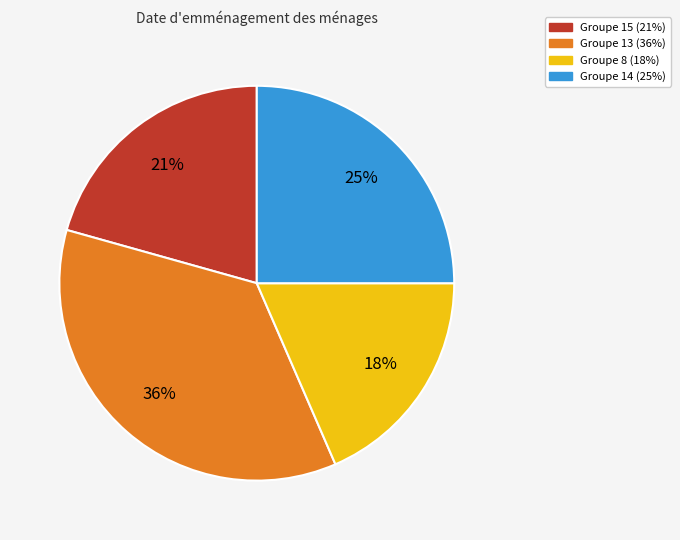

Is there a majority slice in this chart?

No